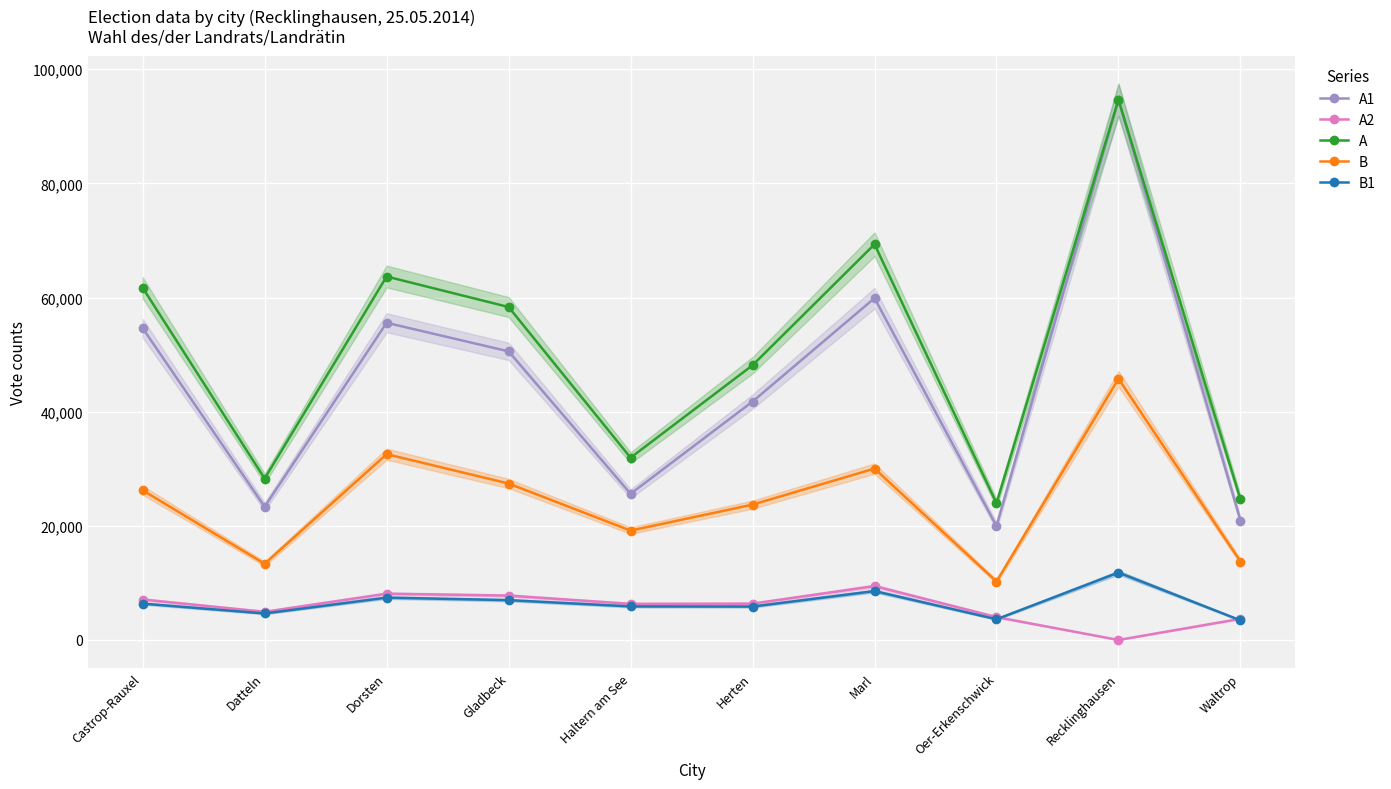

Between Marl and Recklinghausen, which series saw the biggest shift?

A1